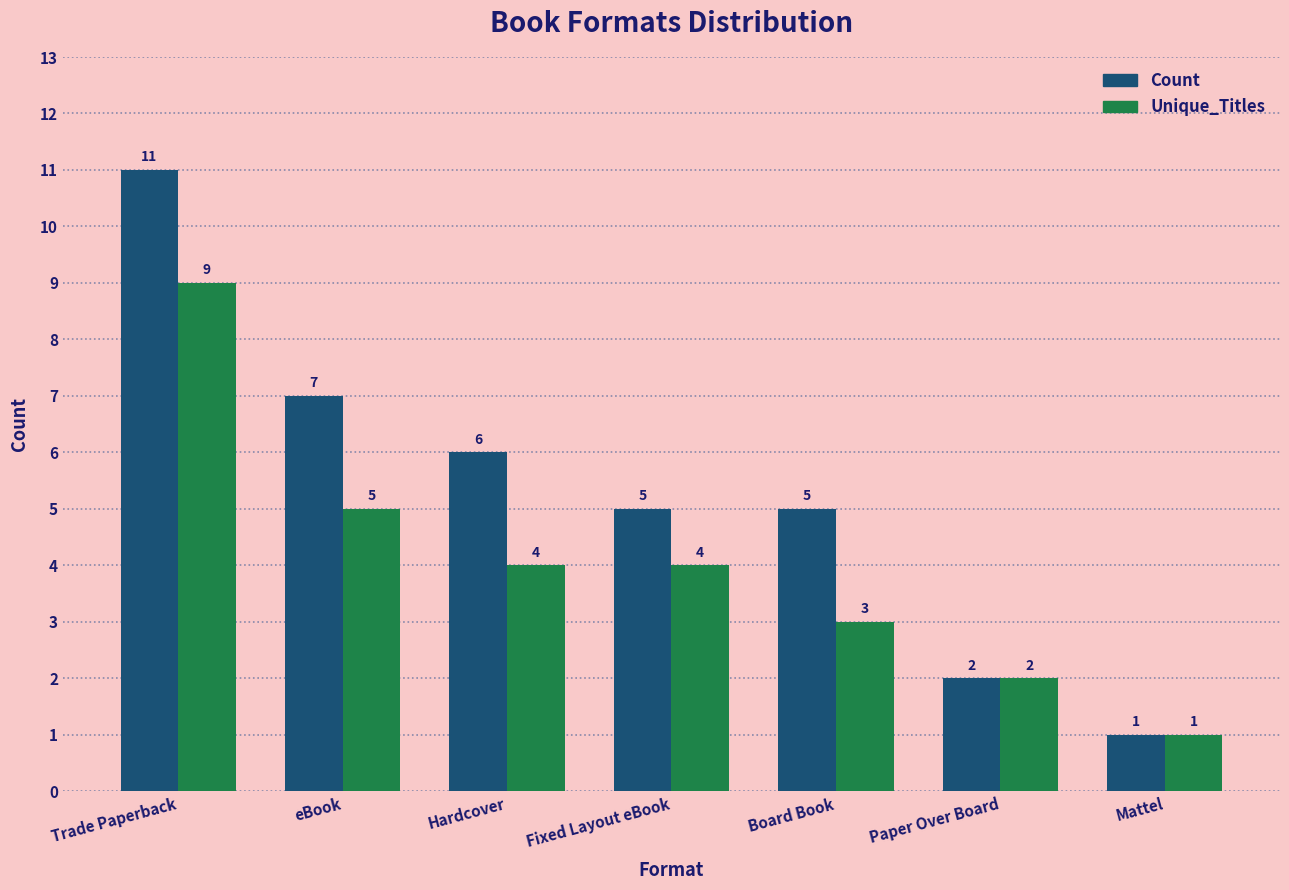

What is the spread (max minus min) of values at Trade Paperback?

2